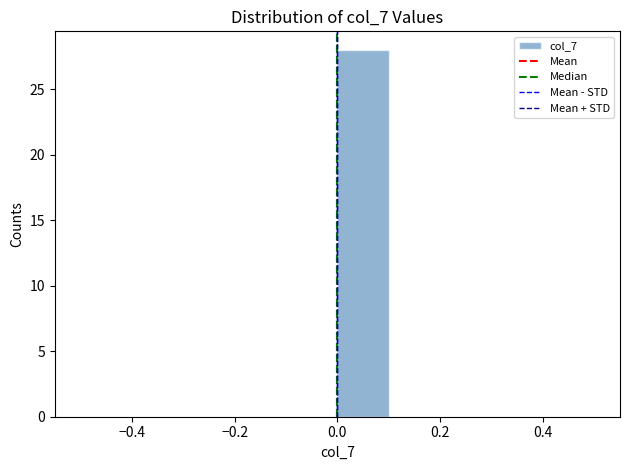

Over which range of the x-axis is the bar tallest?

0.0 to 0.1